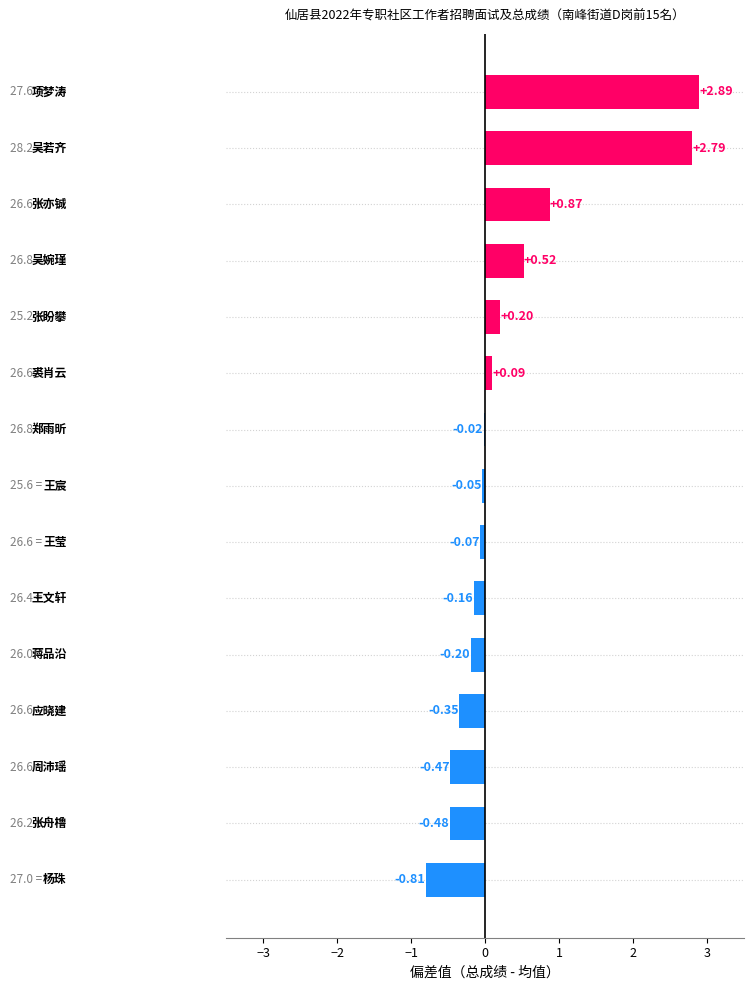

What is the difference between the maximum and second lowest values?

3.4